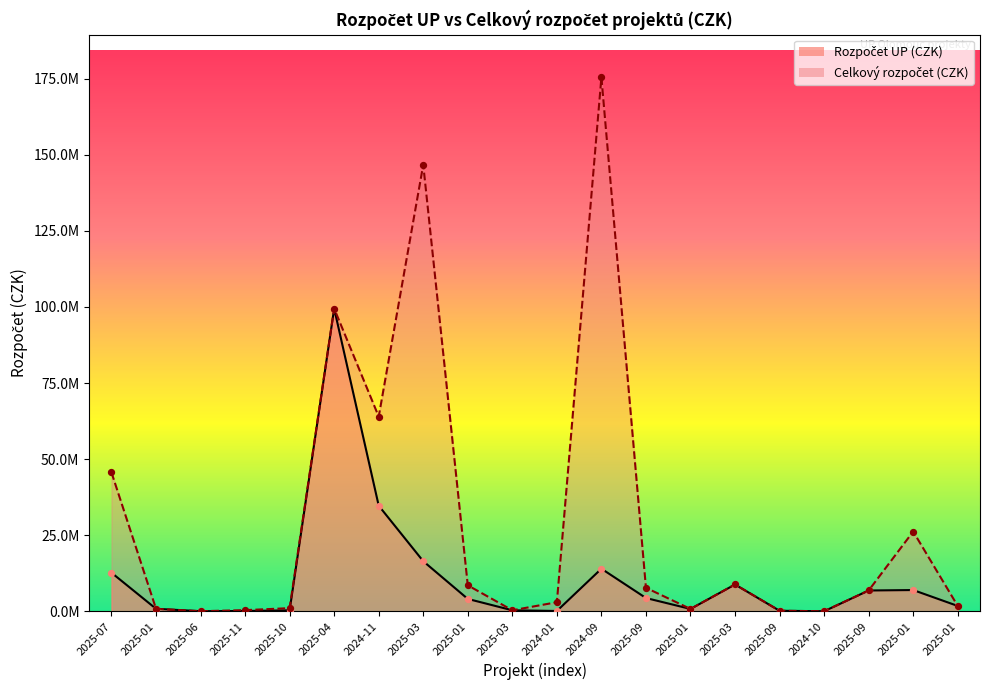

At which category is the sum across all series the highest?

2025-04